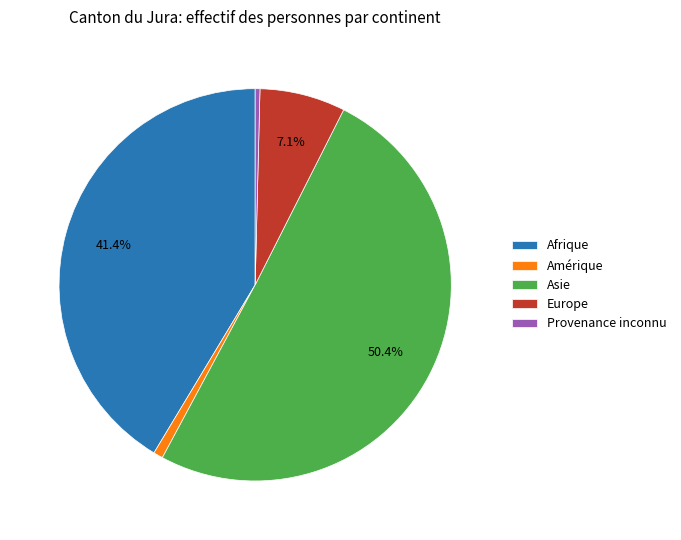

Does any single category account for the majority?

Yes